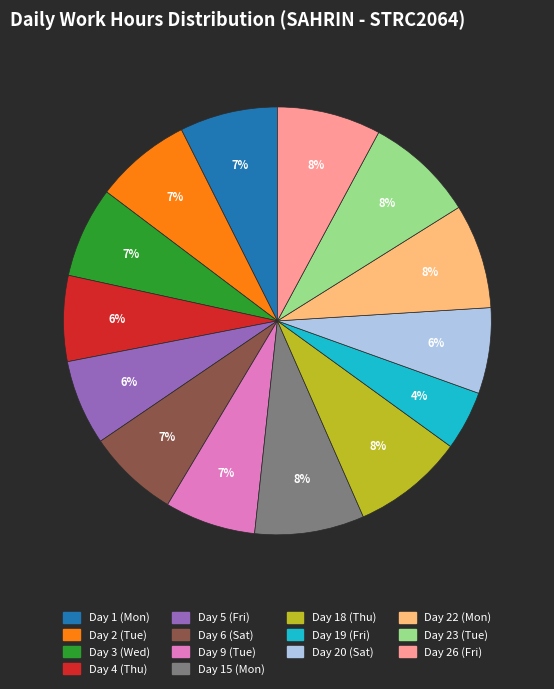

Count the number of slices in the pie.

14